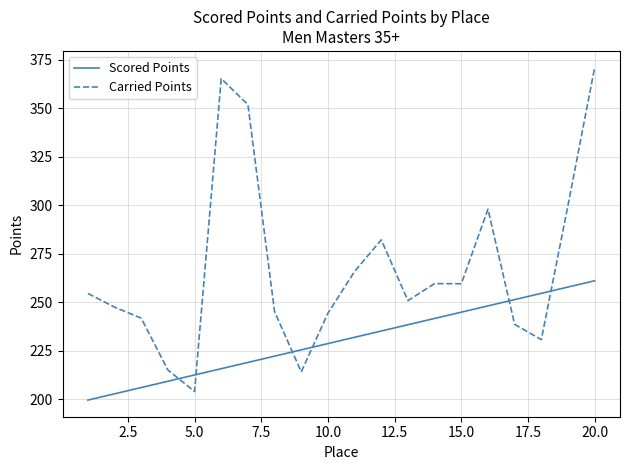

Which series has the widest spread of values?

Carried Points